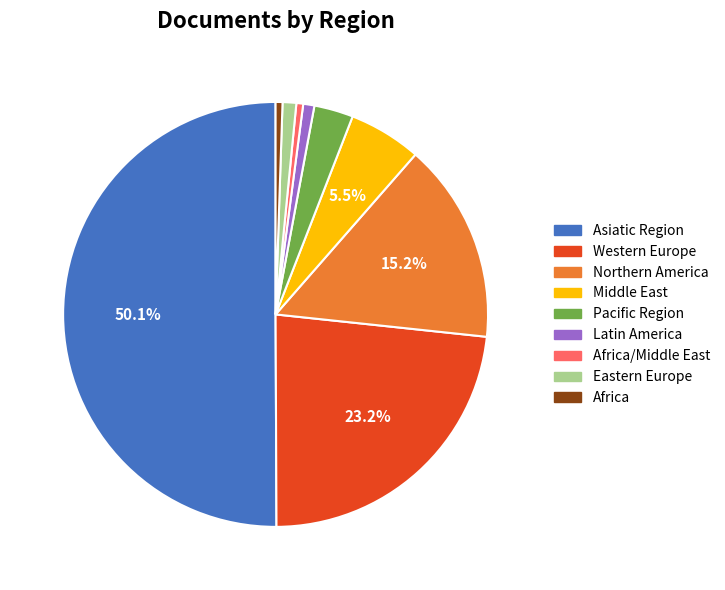

To the nearest percent, what is the difference between the largest and smallest slice percentages?

50%